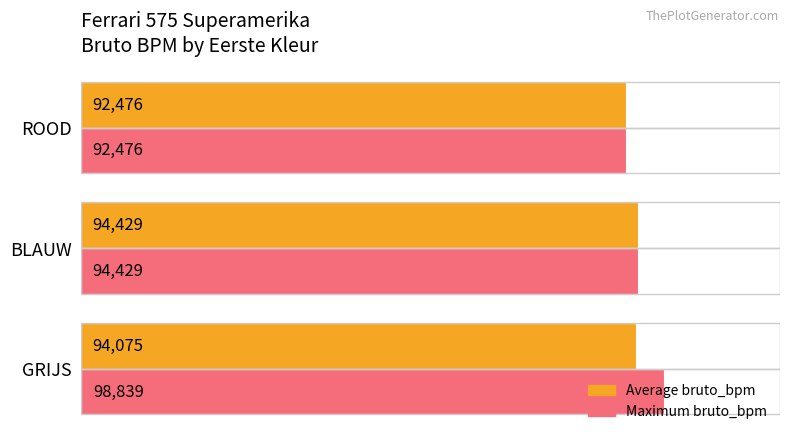

How many values in the Average bruto_bpm series exceed 94075?

2